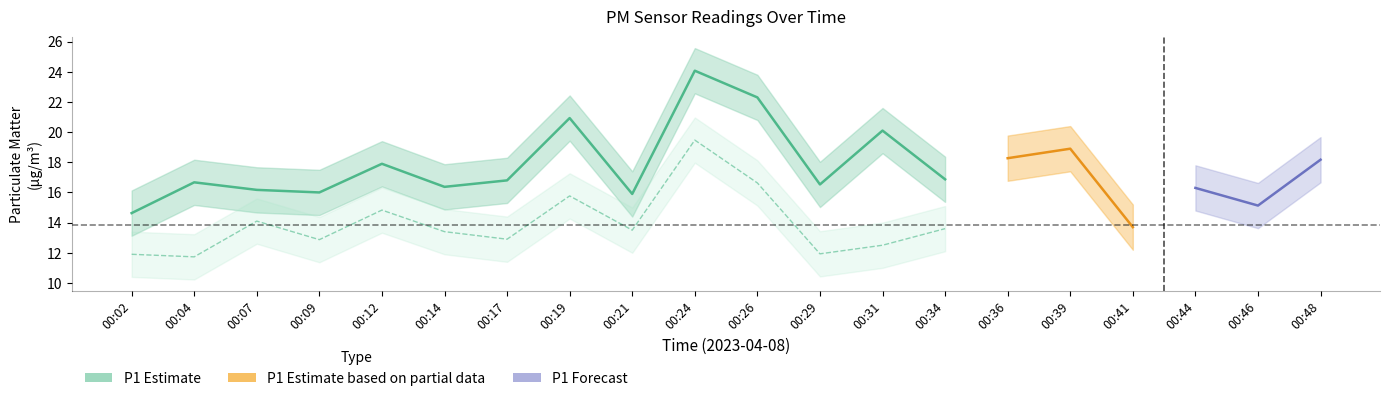

The P1 series shows 15.1 at 00:46. True or false?

True